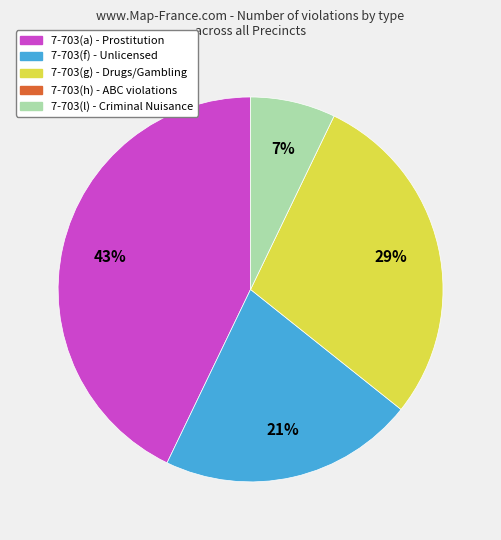

To the nearest percent, what is the average slice percentage?

25%